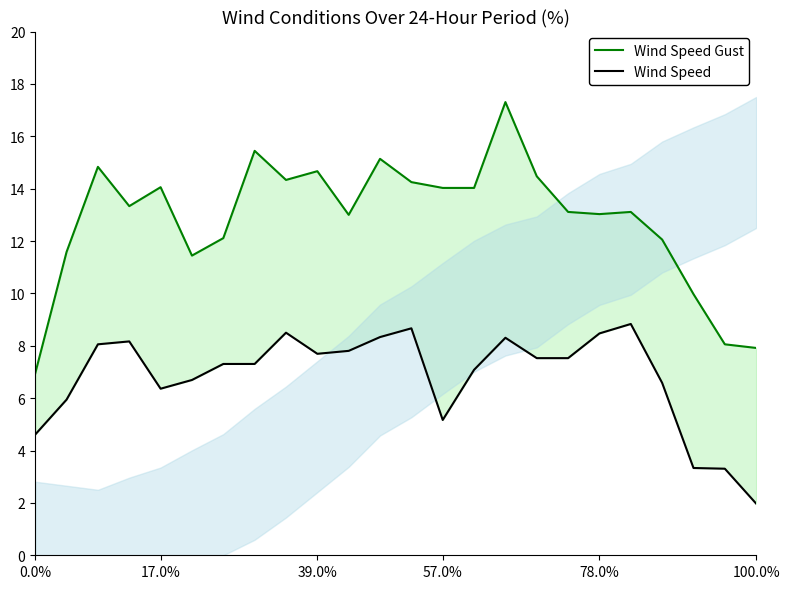

True or false: Wind Speed Gust and Wind Speed intersect in this chart.

False